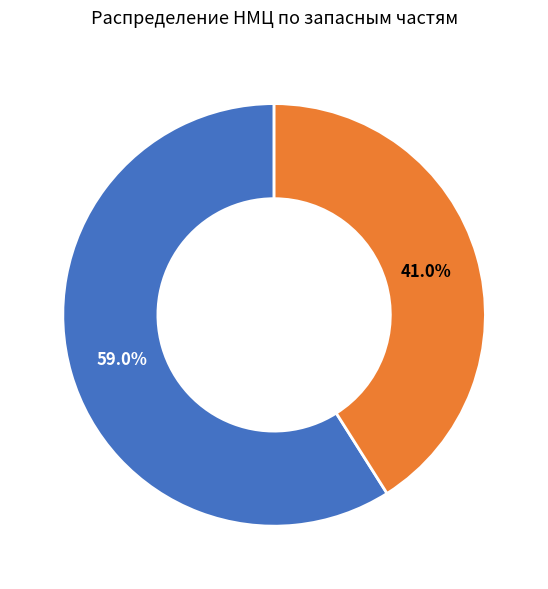

Is there any slice that represents more than half of the pie?

Yes